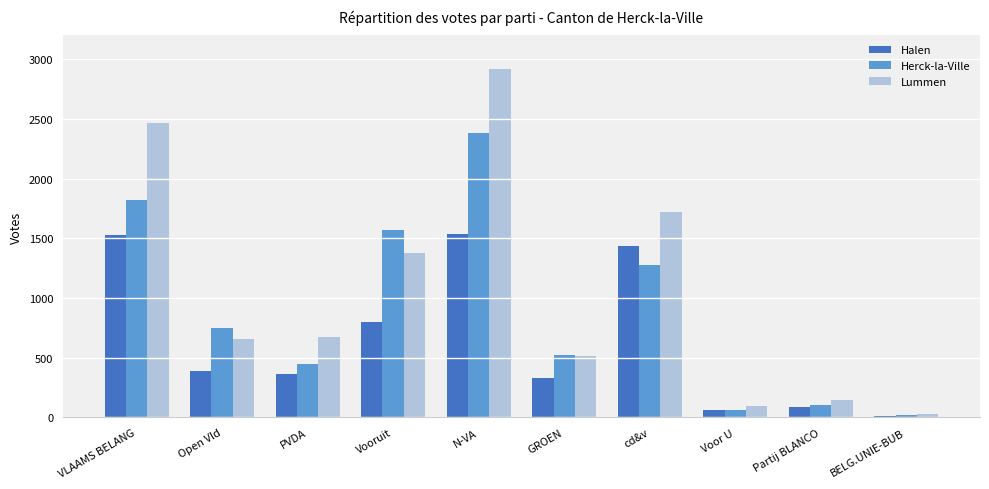

Rank the series at VLAAMS BELANG from lowest to highest value.

Halen, Herck-la-Ville, Lummen